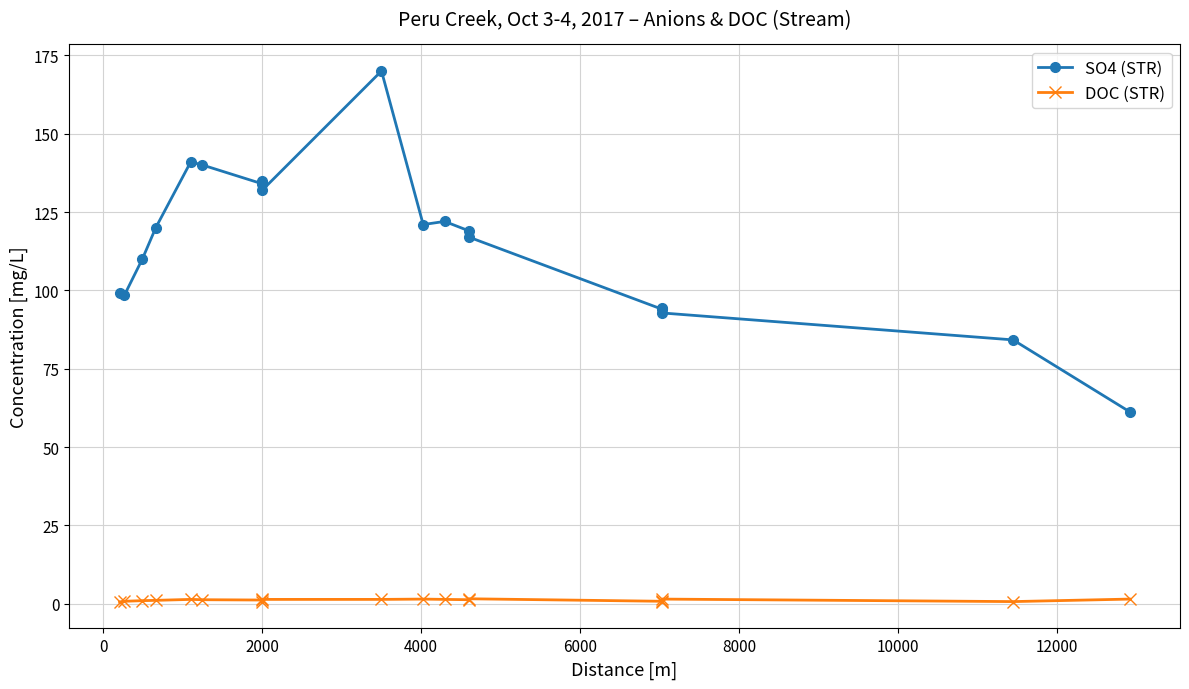

What is the value of the DOC (STR) point at the 5th from the left?

1.4